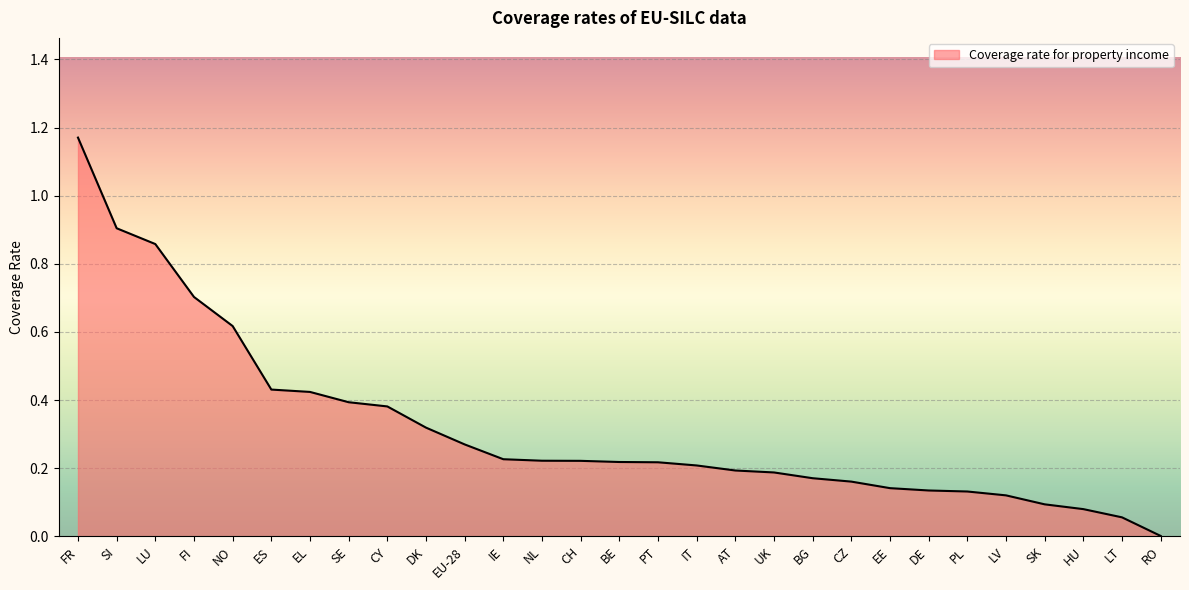

What is the change in value from CZ to LT?

-0.1